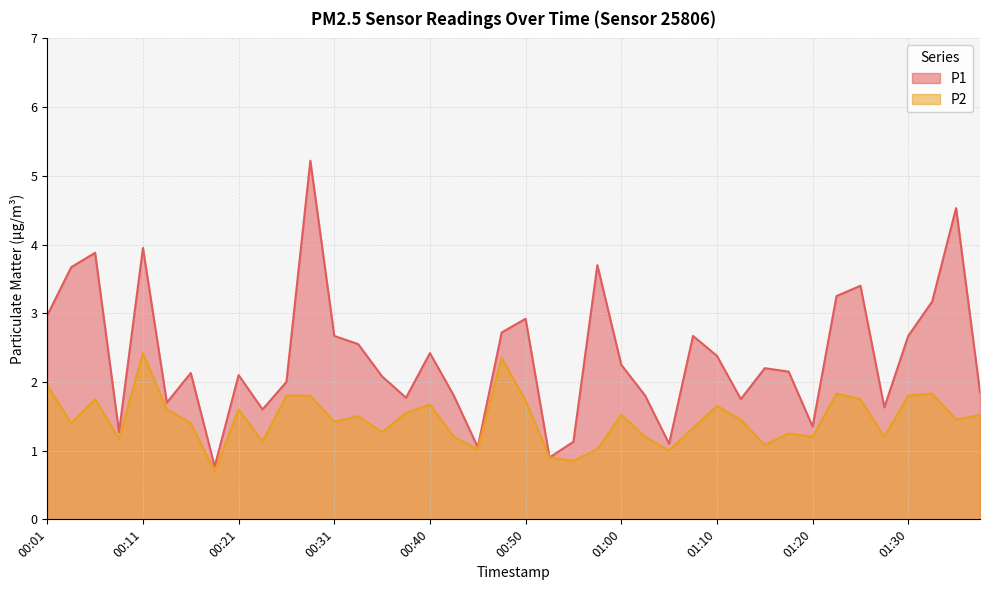

What are all the series names shown in the legend?

P1, P2